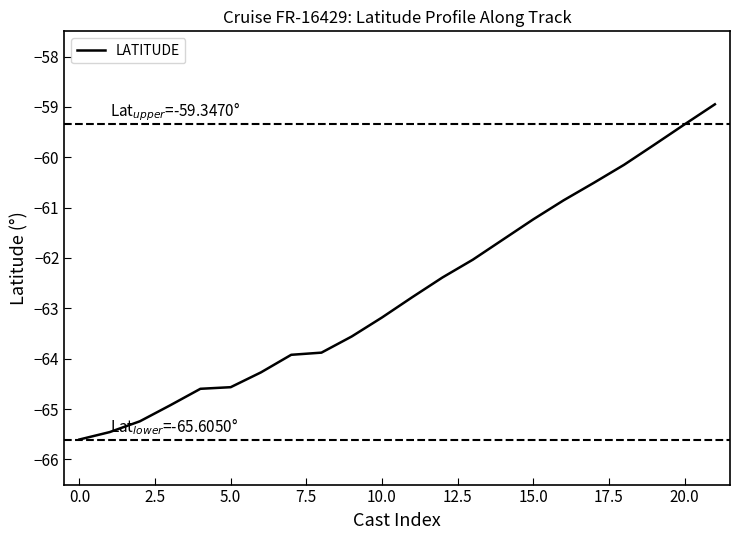

What is the difference between the maximum and minimum values?

6.7